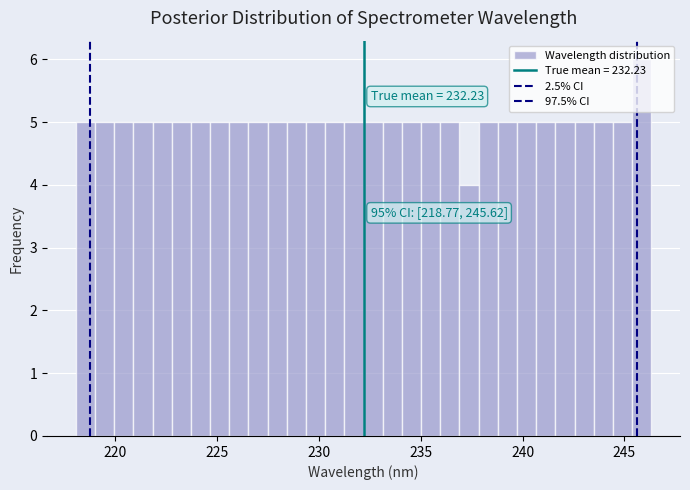

Read against the x-axis, roughly where is the centre of the tallest bar?

246.0